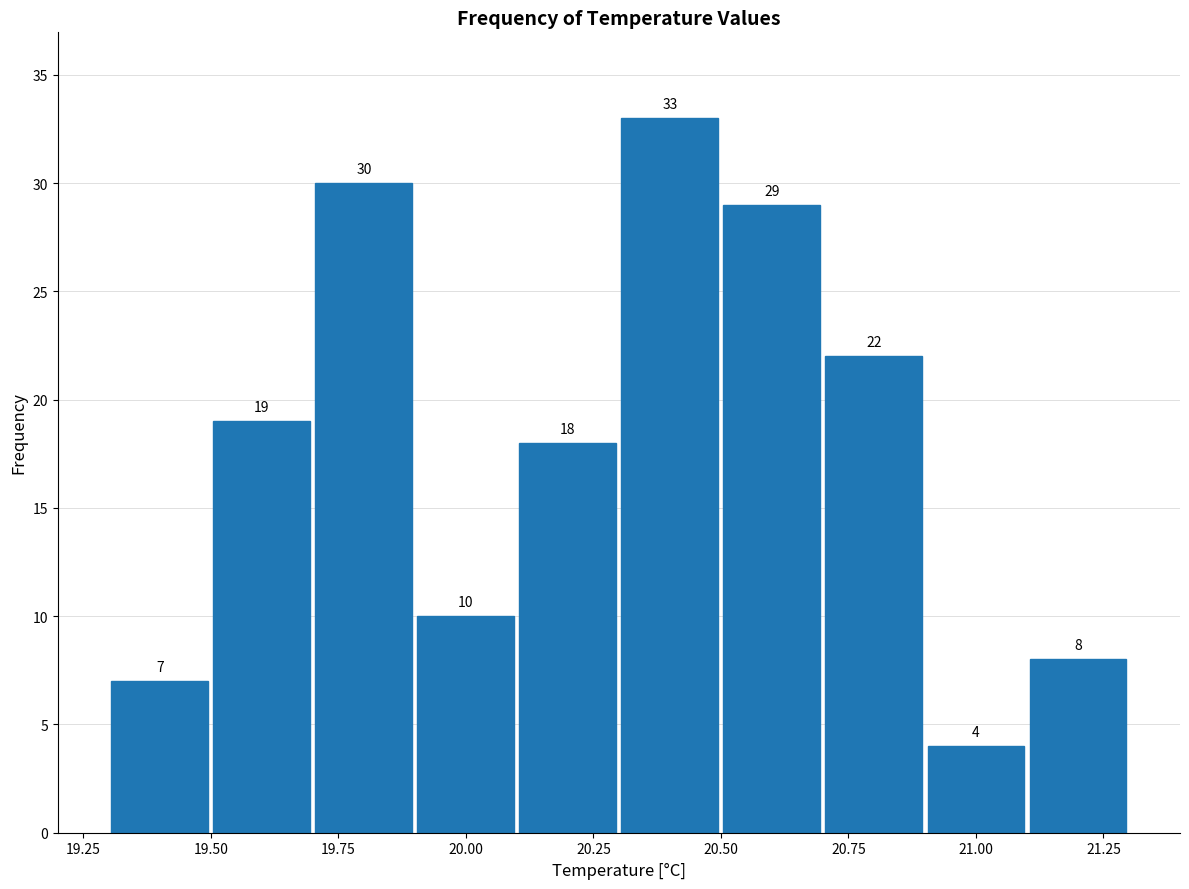

Reading left to right, list every bar in this chart as the range it spans on the x-axis followed by its height.

19.3 to 19.5: 7
19.5 to 19.7: 19
19.7 to 19.9: 30
19.9 to 20.1: 10
20.1 to 20.3: 18
20.3 to 20.5: 33
20.5 to 20.7: 29
20.7 to 20.9: 22
20.9 to 21.1: 4
21.1 to 21.3: 8